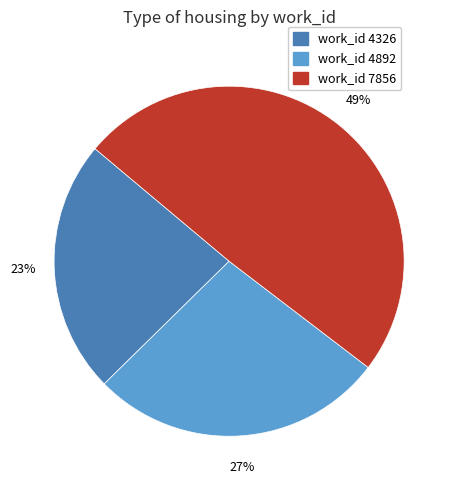

Does any single category account for the majority?

No